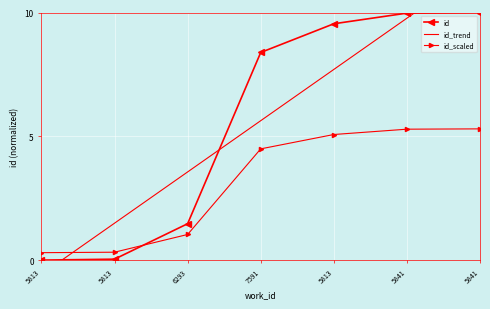

Is it true that id equals 5.7 at 5841?

False